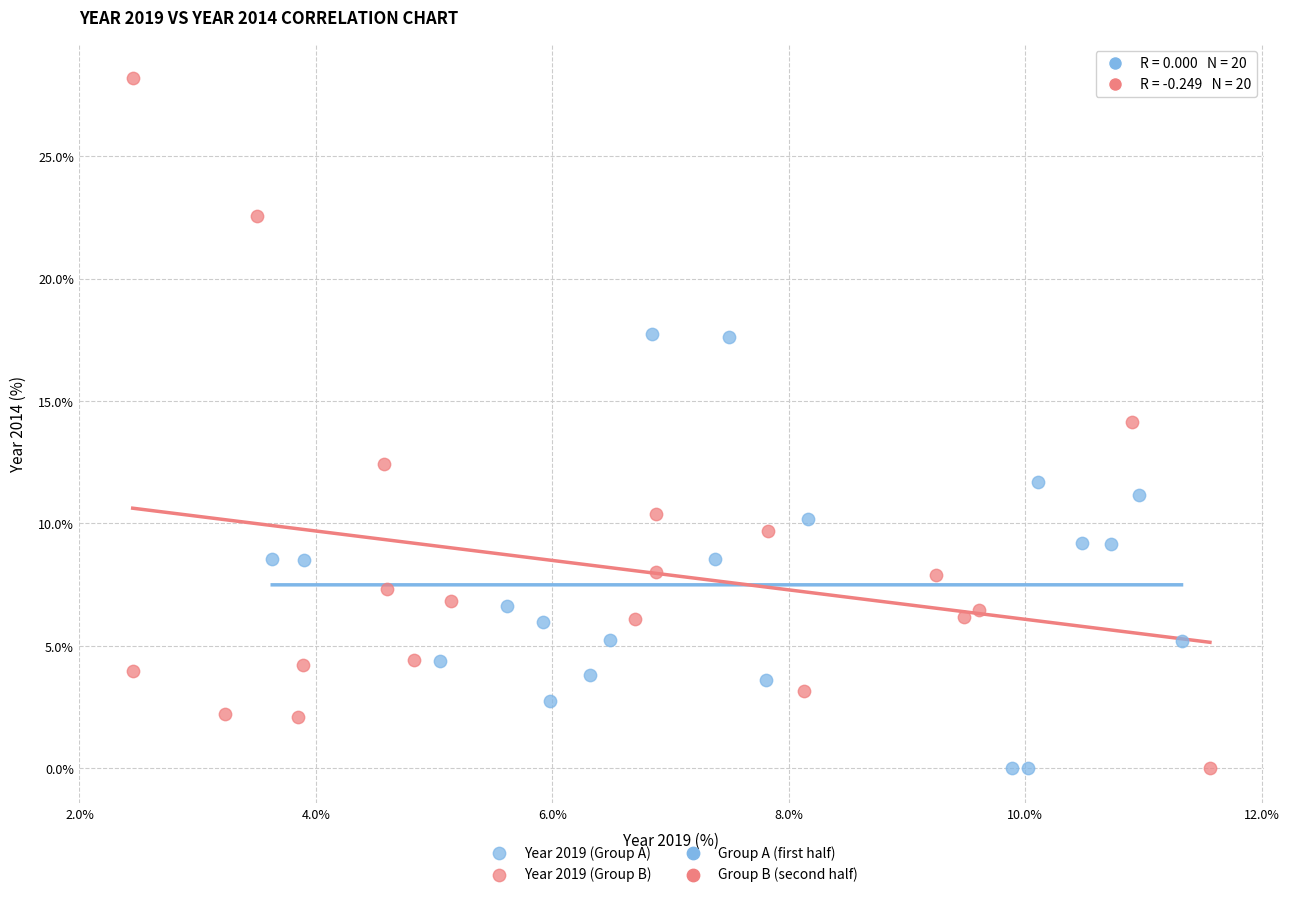

Which series reaches the maximum Y coordinate?

Year 2019 (Group B)